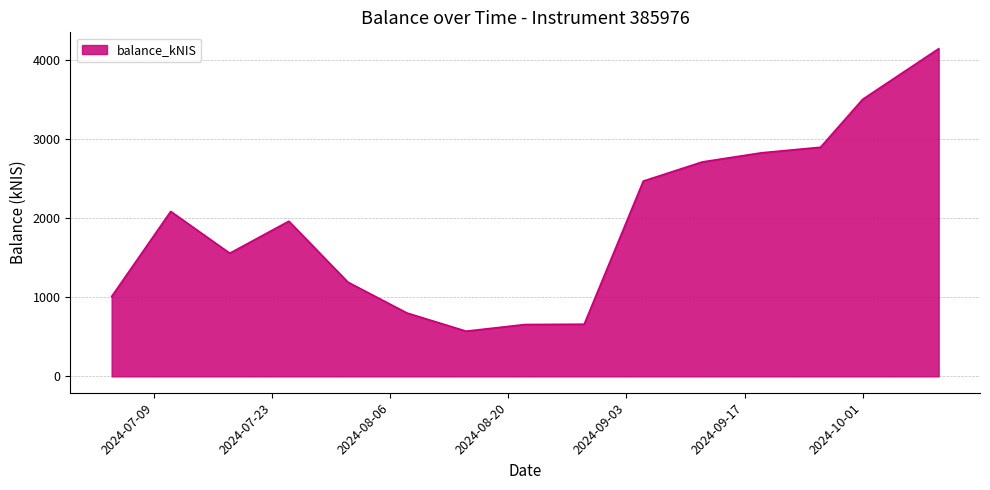

What is the minimum value shown in the chart?

572.0